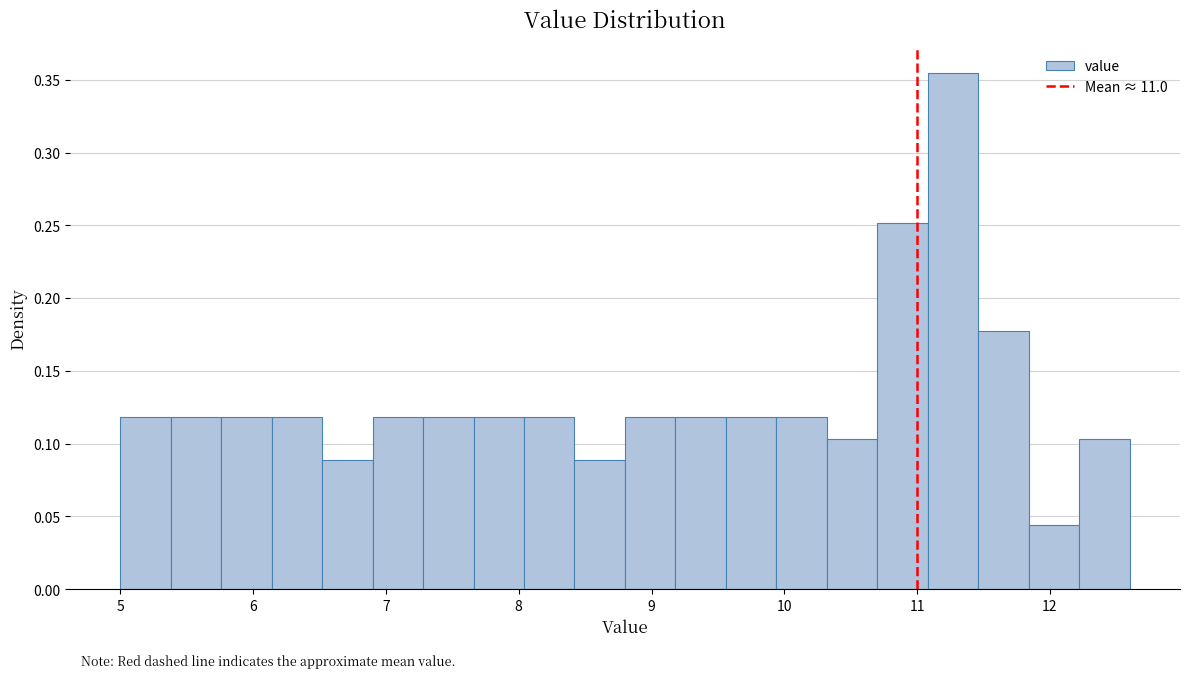

Read against the x-axis, roughly where is the centre of the tallest bar?

11.3